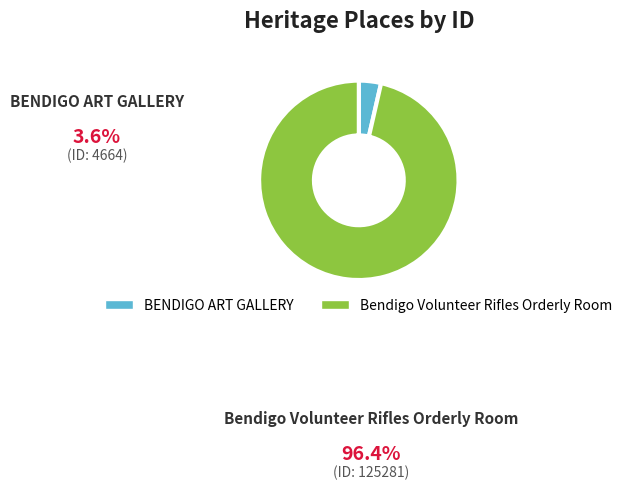

Does any single category account for the majority?

Yes